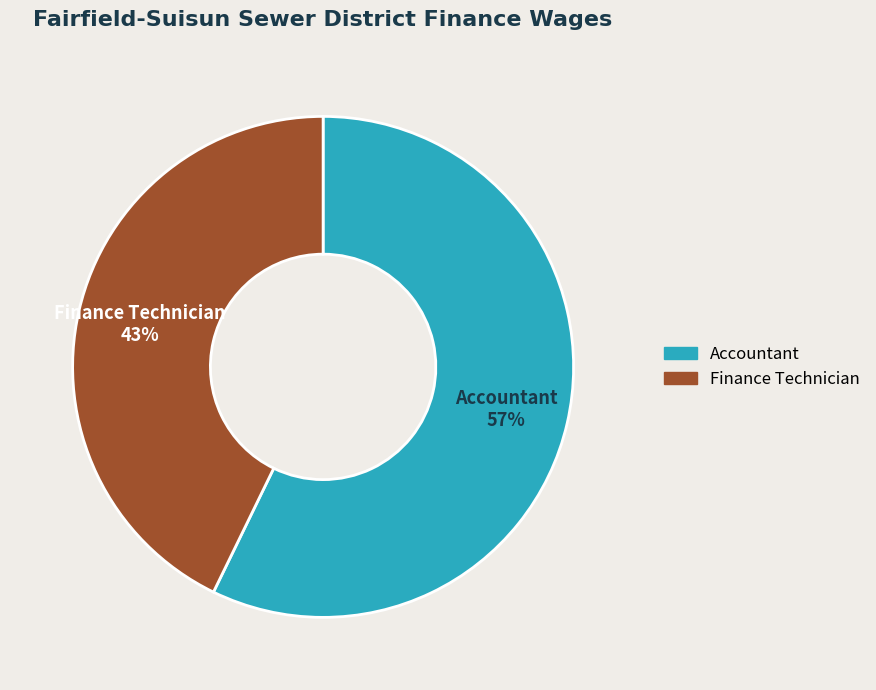

Combined, do Accountant and Finance Technician account for over 50%?

Yes